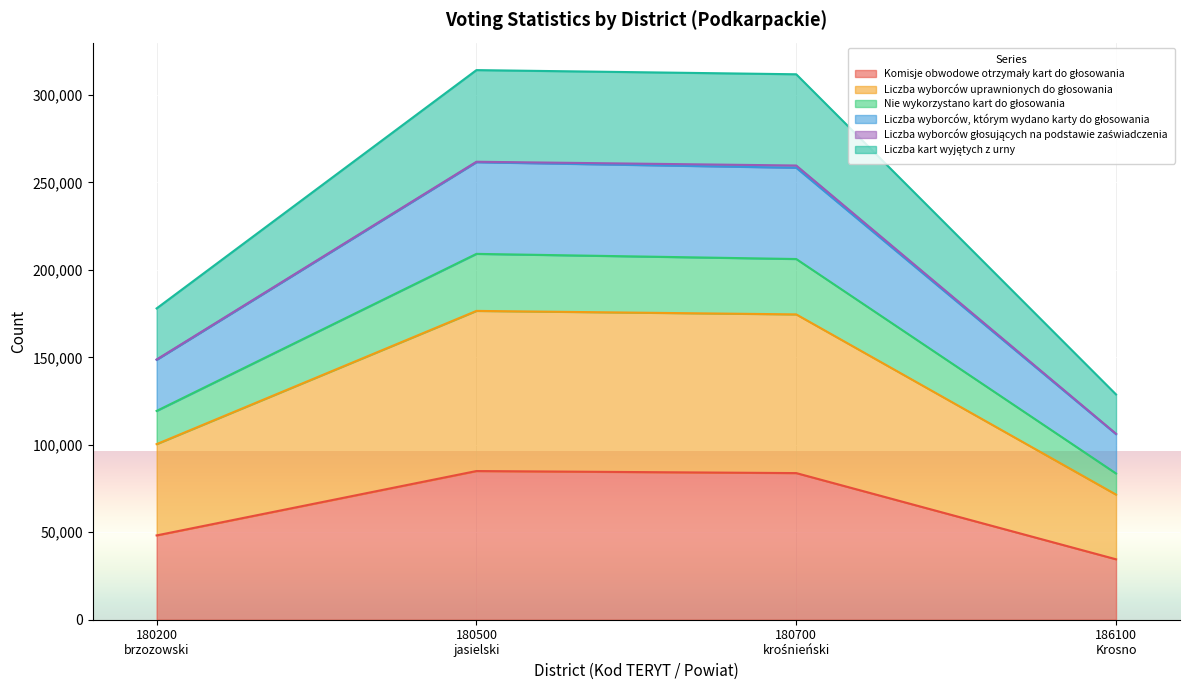

Which has a higher value, 180200
brzozowski or 186100
Krosno?

180200
brzozowski